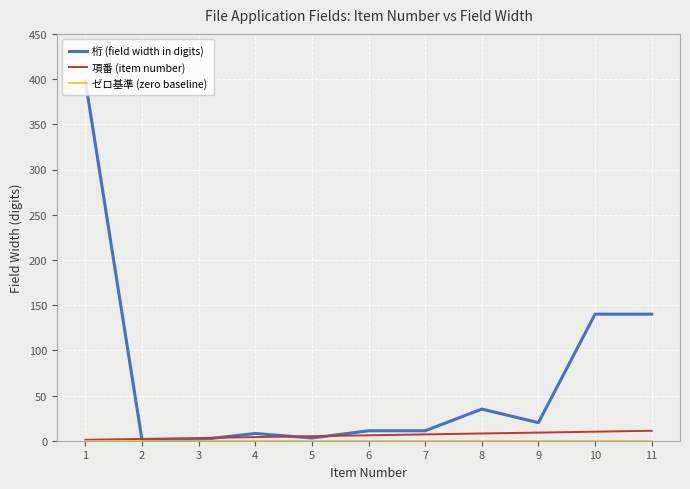

Which series changed the most between 6 and 11?

桁 (field width in digits)